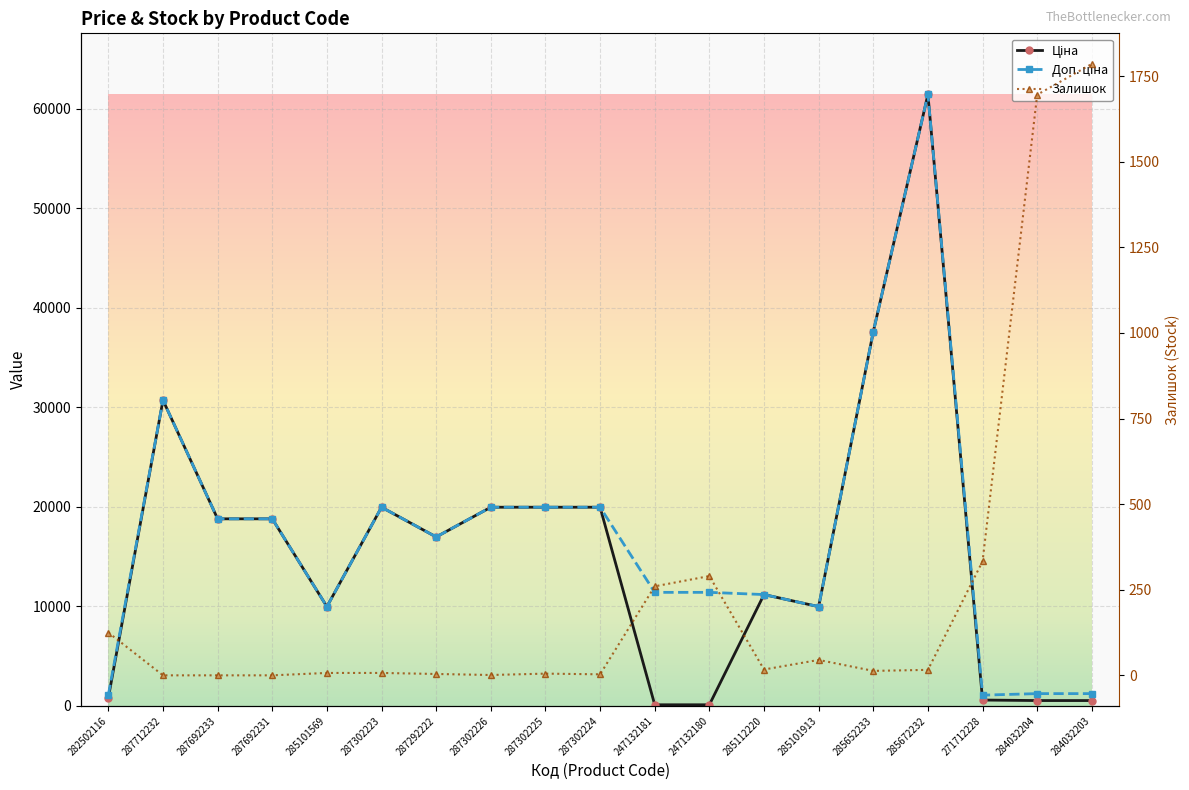

Between 287712232 and 285112220, which series saw the biggest shift?

Ціна